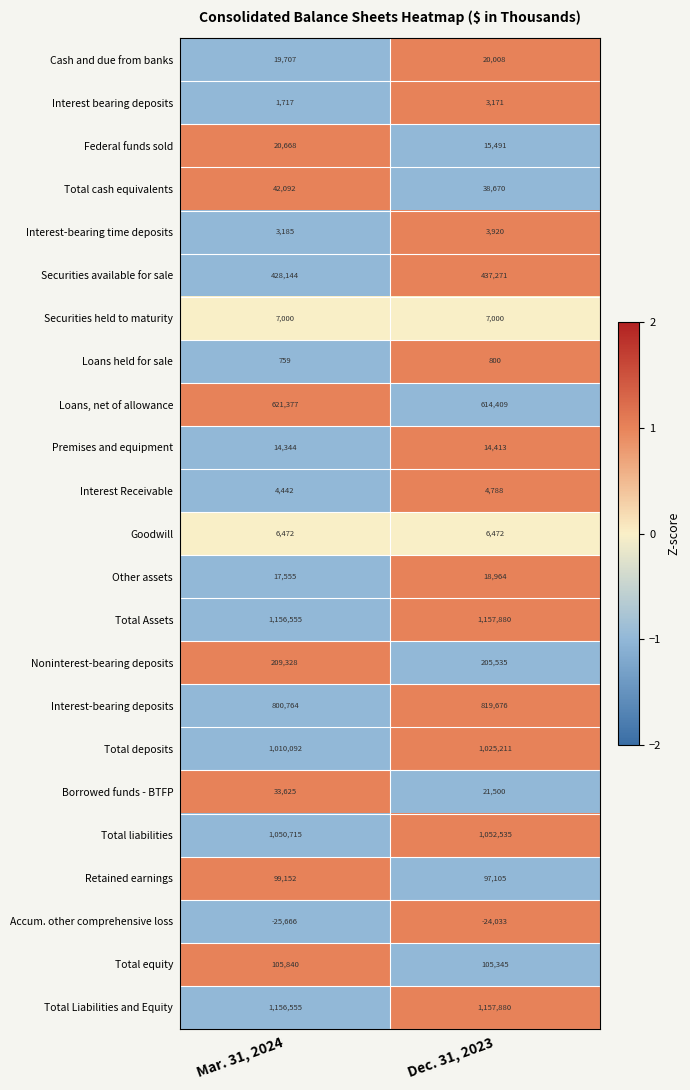

What is the average value of the Total liabilities series?

1051625